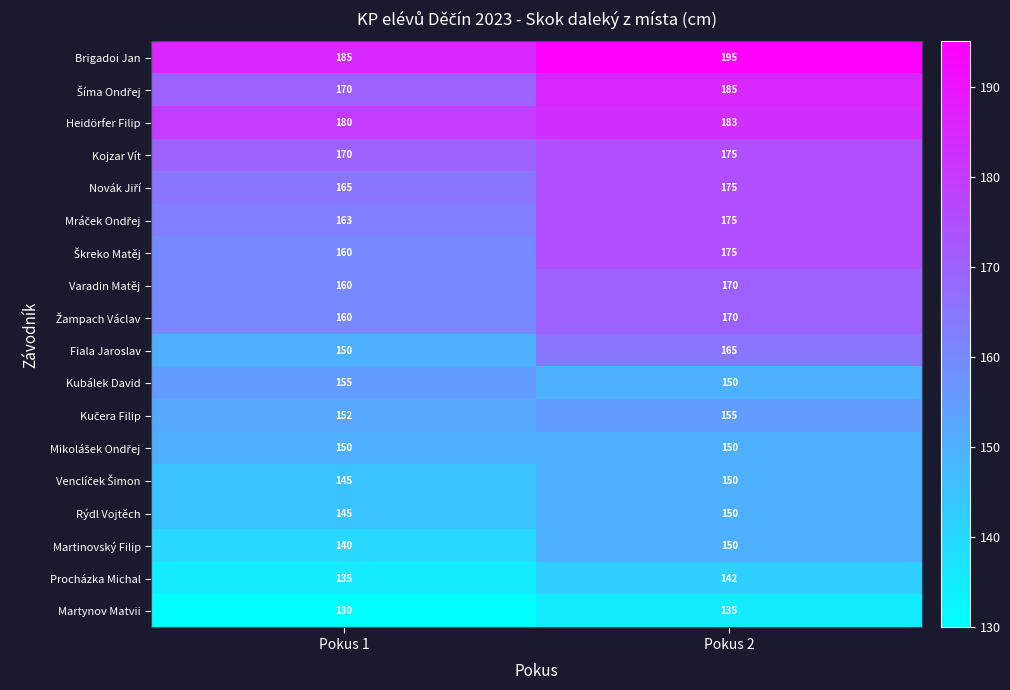

Rank the categories by Brigadoi Jan value from lowest to highest.

Pokus 1, Pokus 2